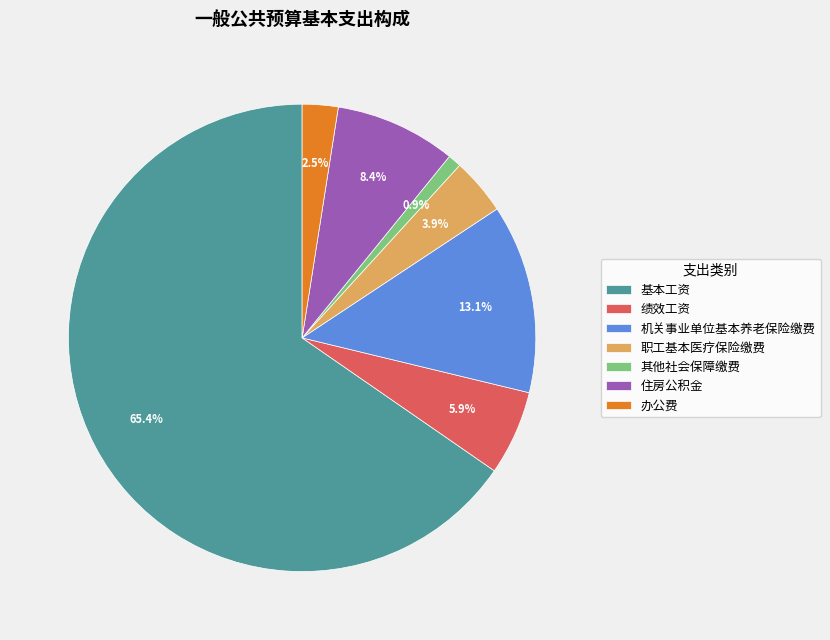

Combined, do 基本工资 and 住房公积金 account for over 50%?

Yes